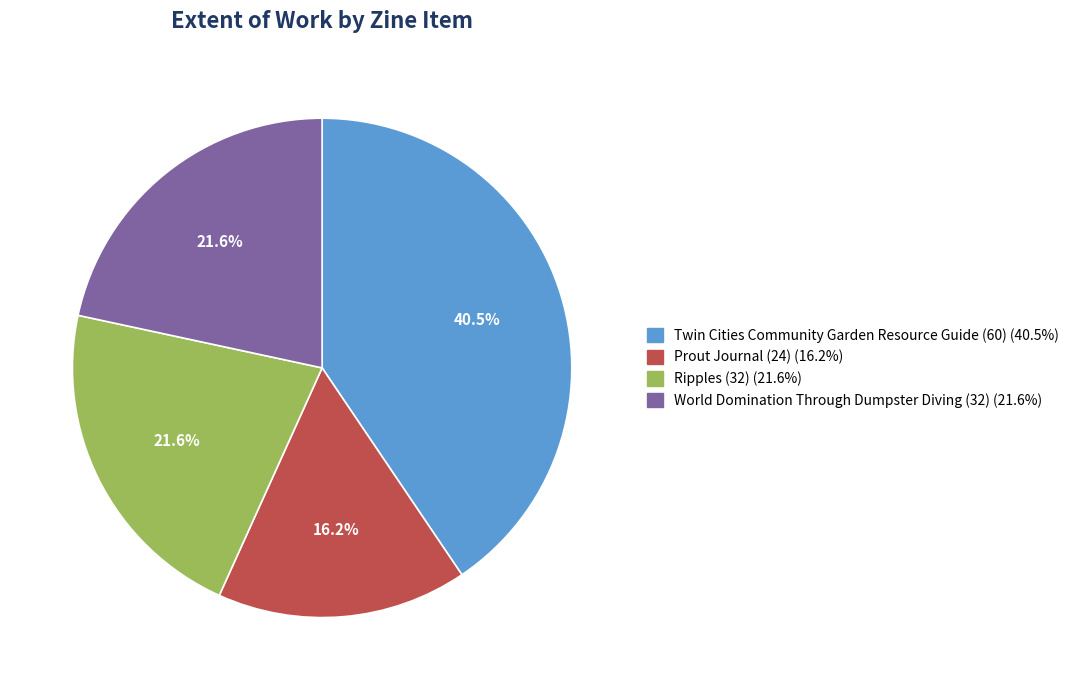

Is there any slice that represents more than half of the pie?

No